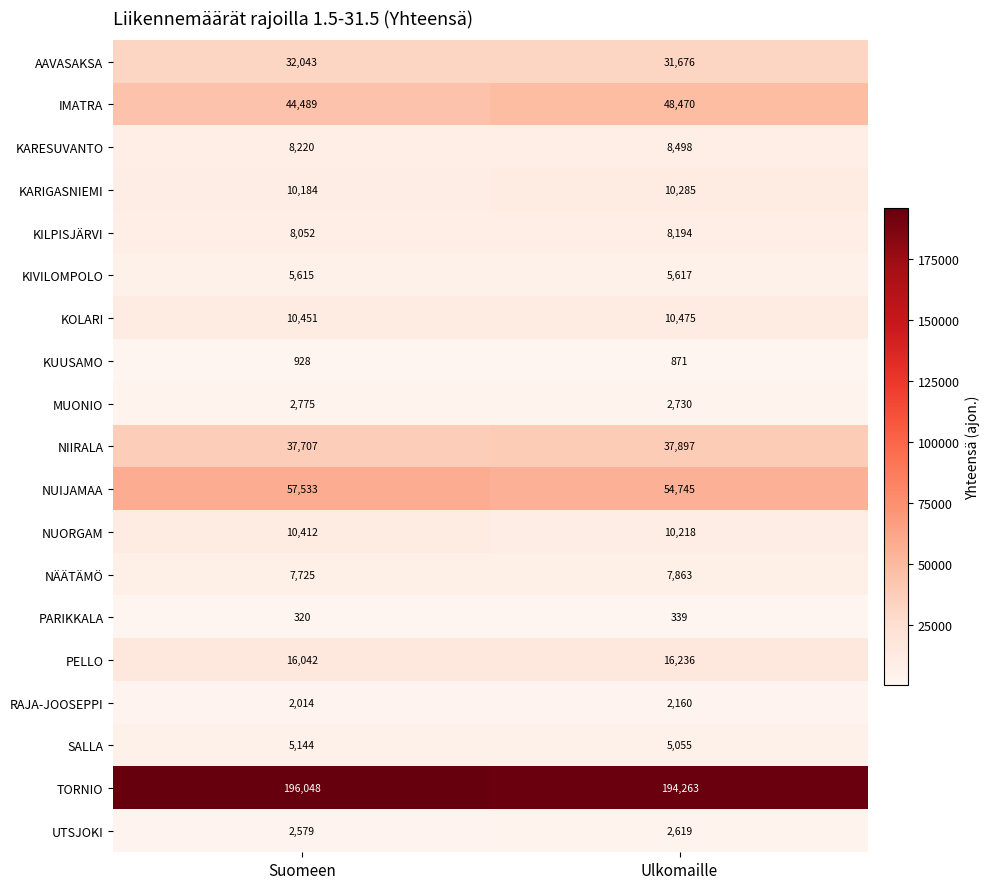

What is the minimum value shown in the chart?

320